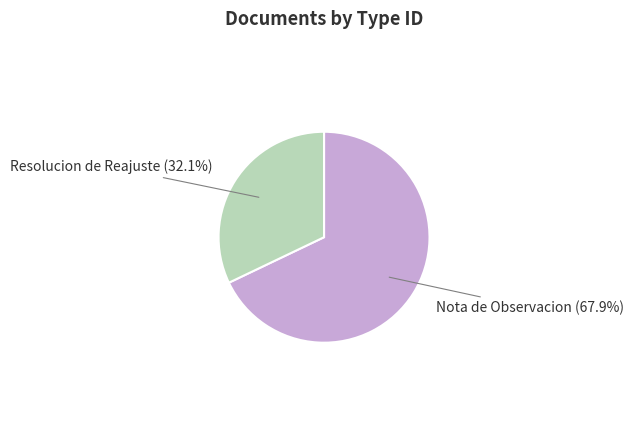

Count the number of slices in the pie.

2